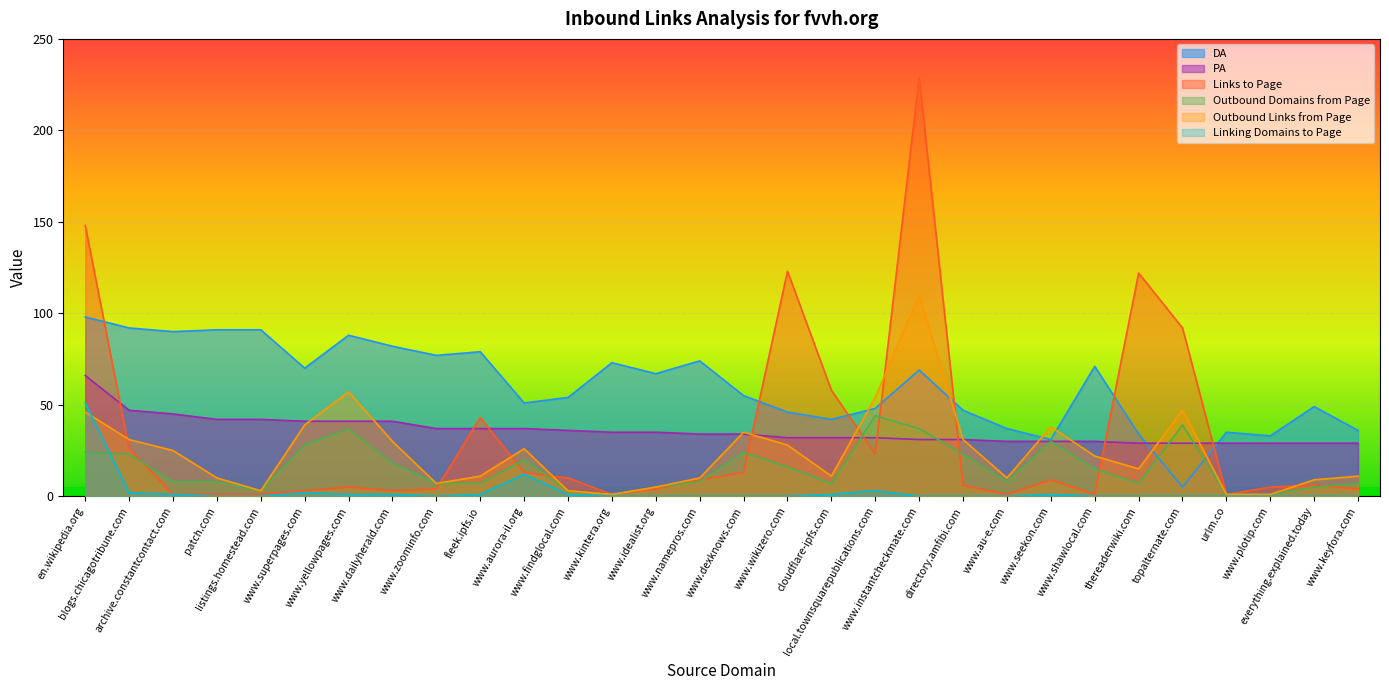

Between thereaderwiki.com and www.plotip.com, which series saw the biggest shift?

Links to Page